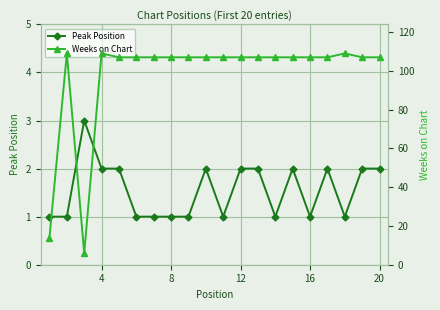

Which series has the largest total across all categories?

Weeks on Chart